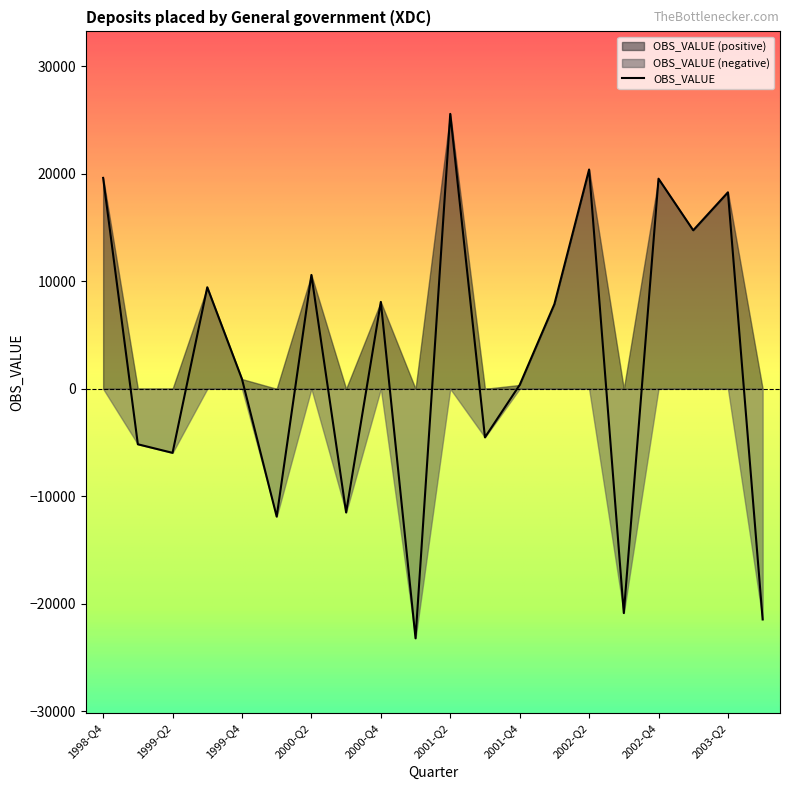

Does the chart display data point markers on the line(s)?

No